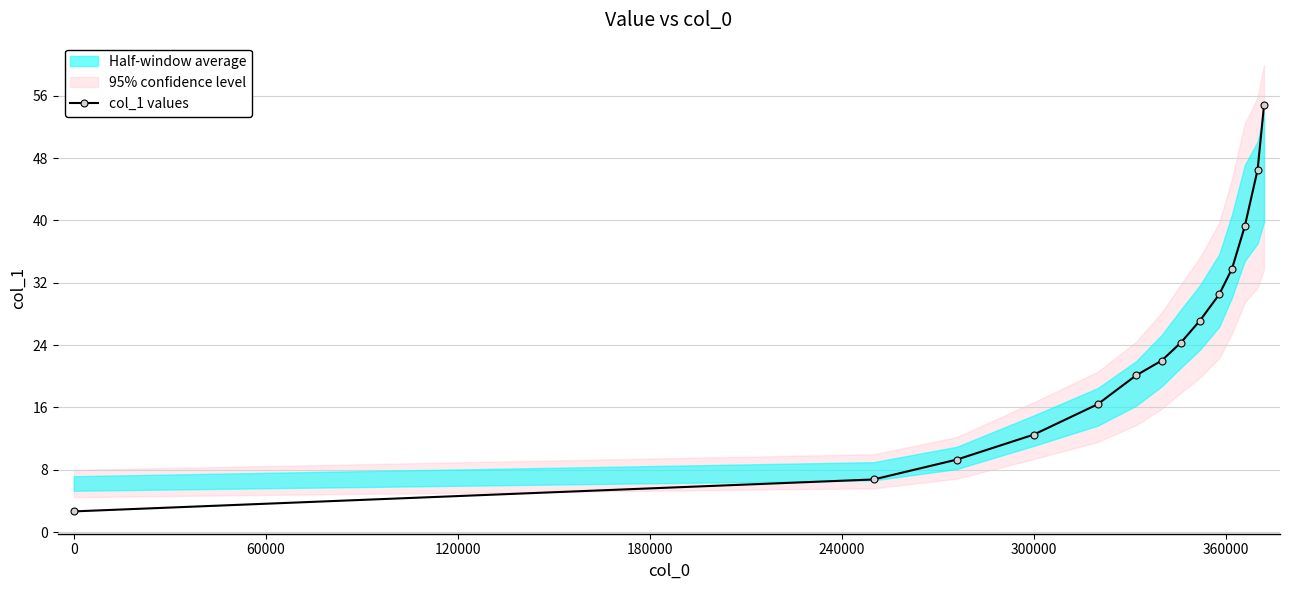

True or false: there are more than 2 points higher than both neighbors.

False